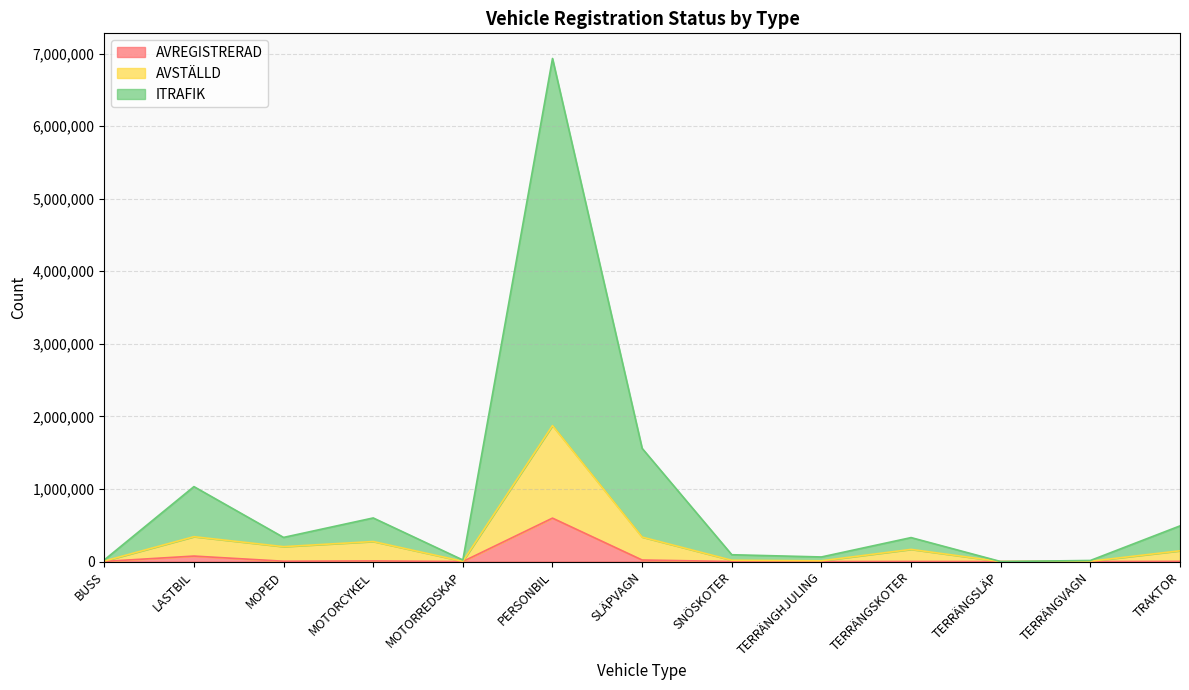

Rank the categories by AVREGISTRERAD value from lowest to highest.

TERRÄNGSLÄP, TERRÄNGHJULING, MOTORREDSKAP, TERRÄNGVAGN, SNÖSKOTER, TERRÄNGSKOTER, BUSS, TRAKTOR, MOPED, MOTORCYKEL, SLÄPVAGN, LASTBIL, PERSONBIL